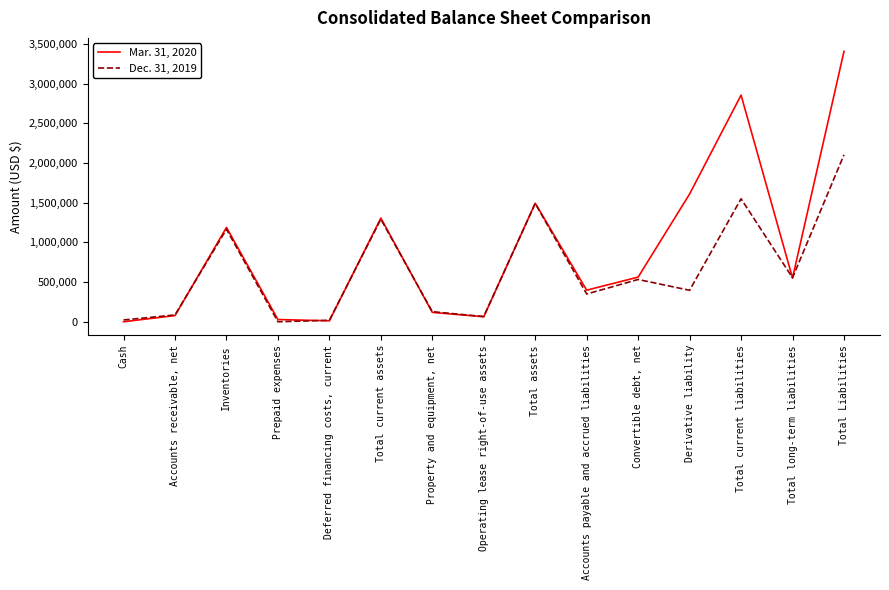

How many categories are shown in the chart?

15